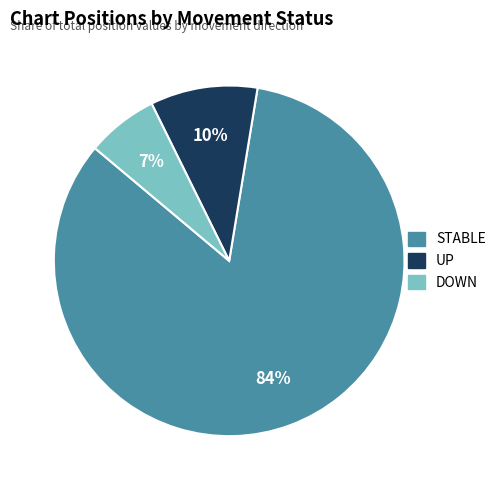

To the nearest percent, what is the average slice percentage?

33%